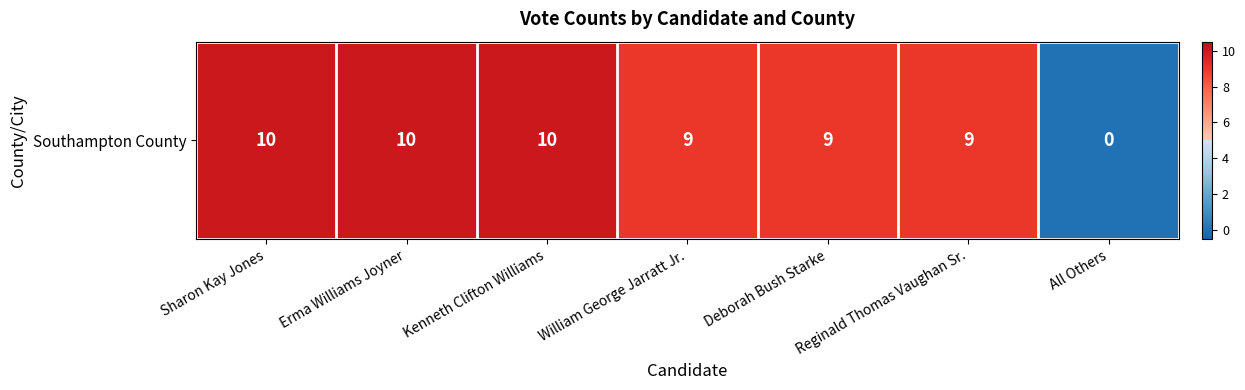

How many data points are less than 9?

1